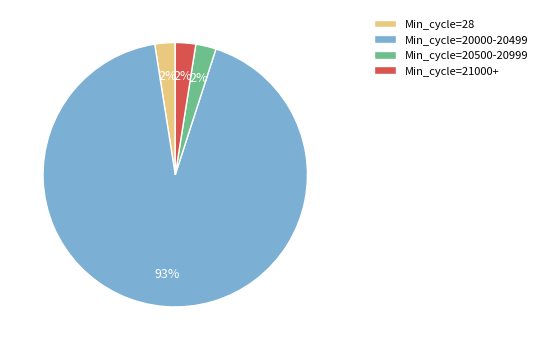

To the nearest percent, what is the average slice percentage?

25%